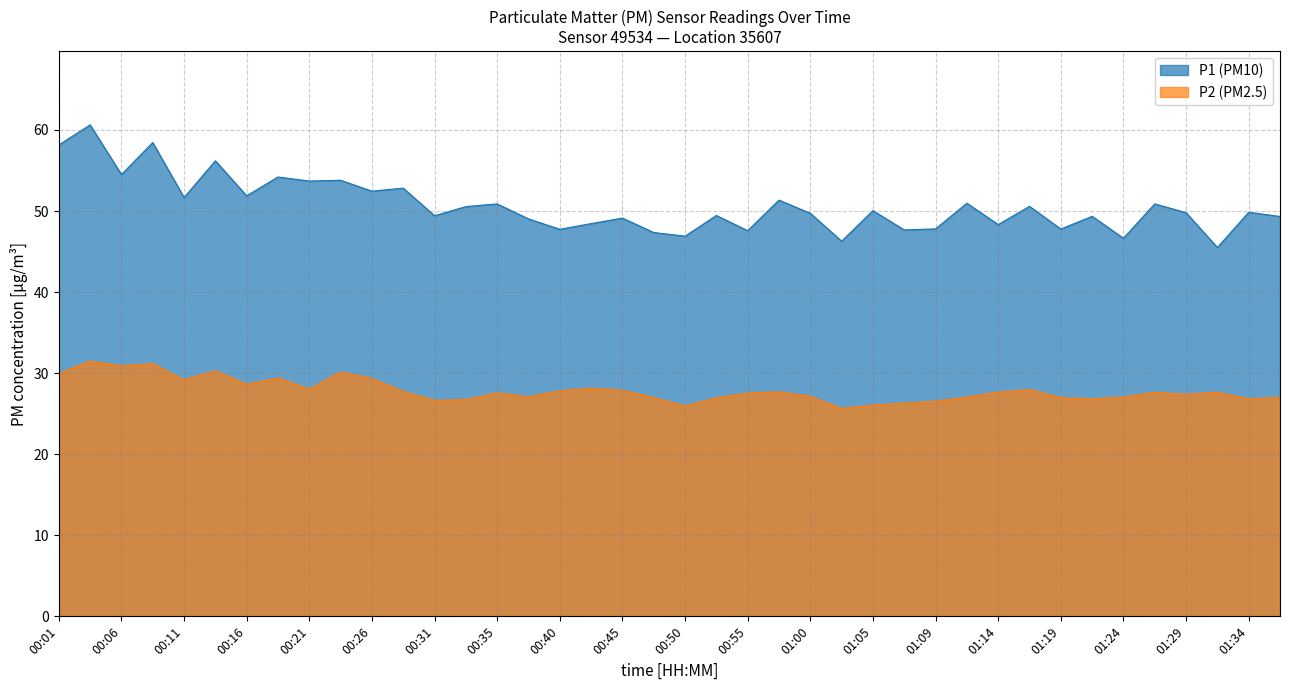

What is the total value across all series at 00:43?

76.6